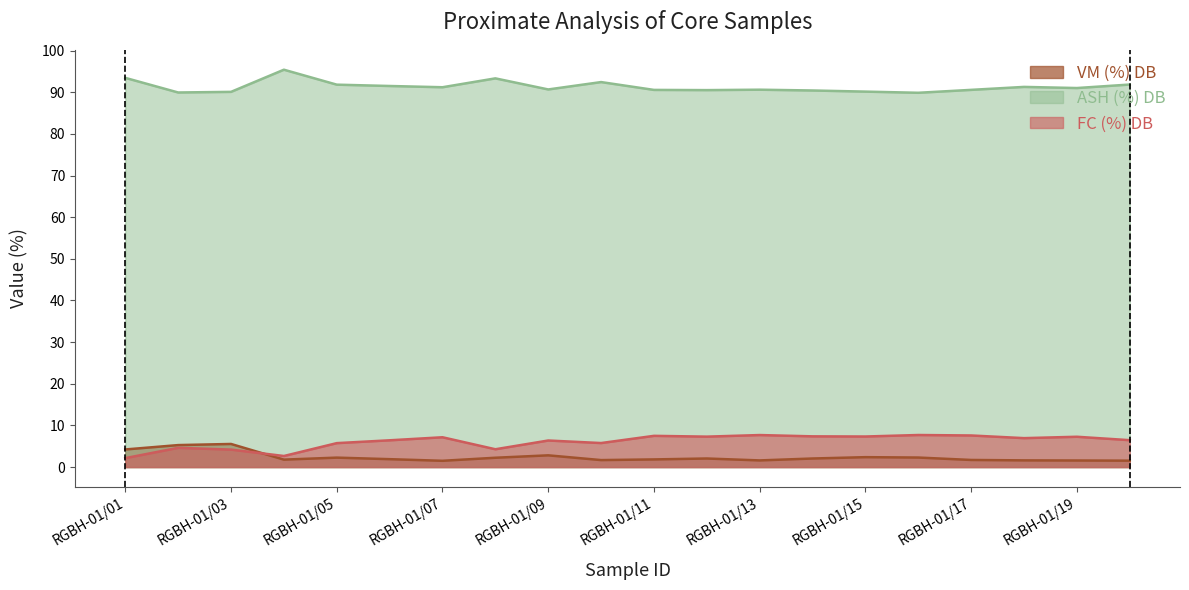

What is the minimum value for FC (%) DB?

2.1